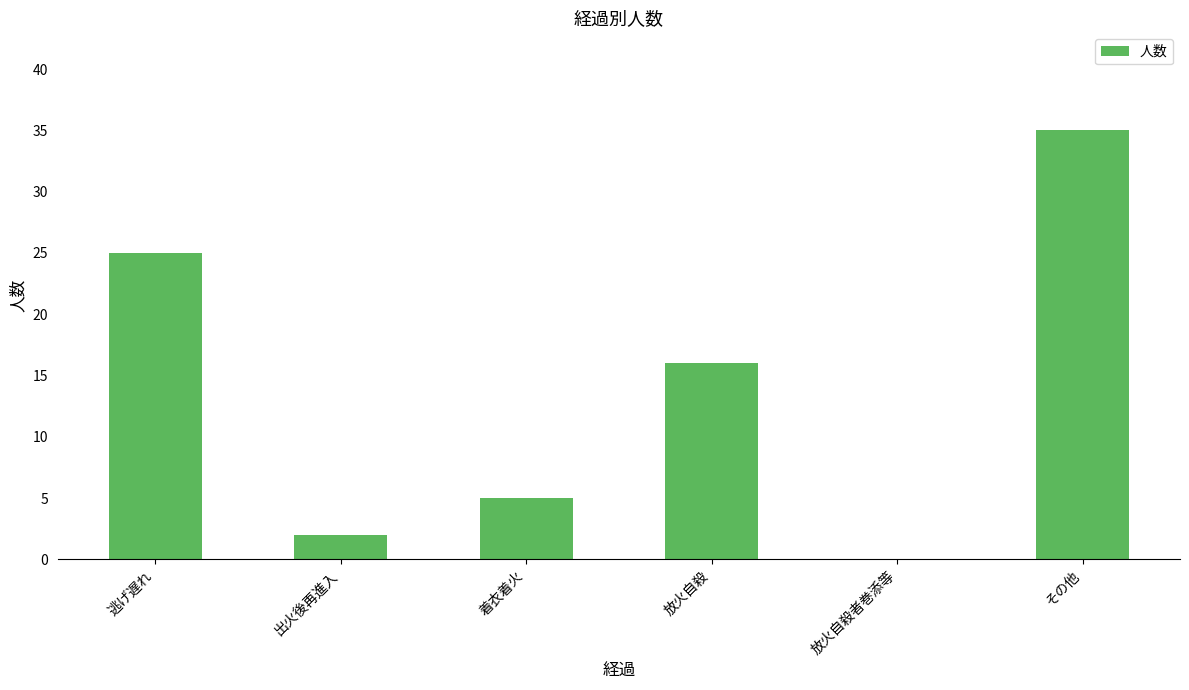

What is the sum of the values at その他 and 逃げ遅れ?

60